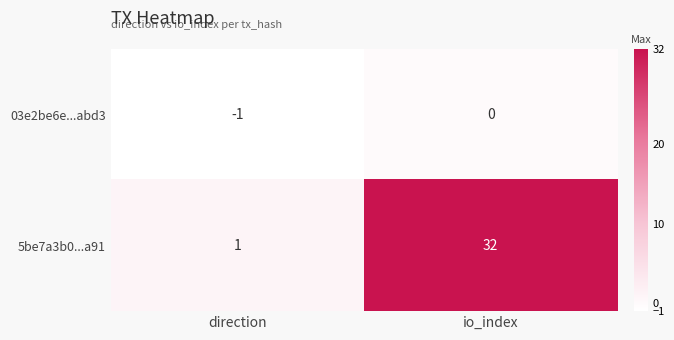

At which label does 5be7a3b0...a91 reach its peak?

io_index